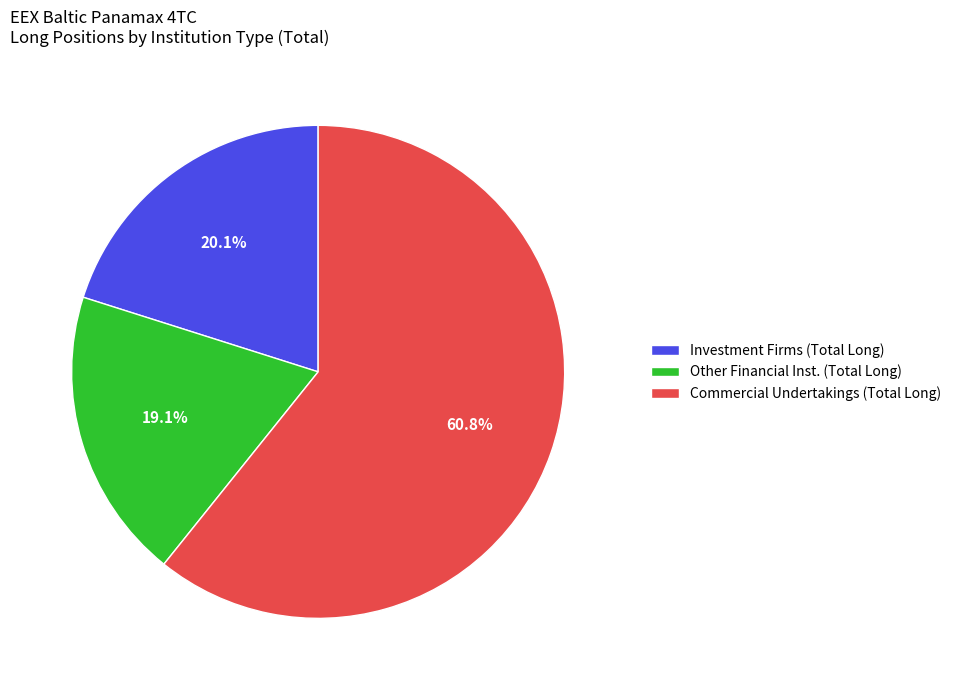

Combined, do Investment Firms (Total Long) and Commercial Undertakings (Total Long) account for over 50%?

Yes